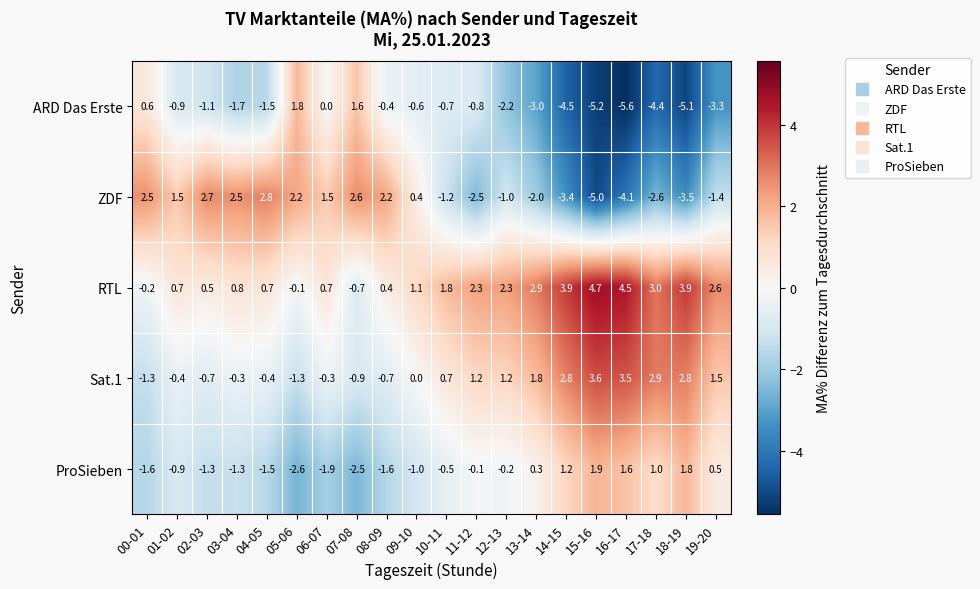

Is it true that ARD Das Erste equals -1.5 at 02-03?

False